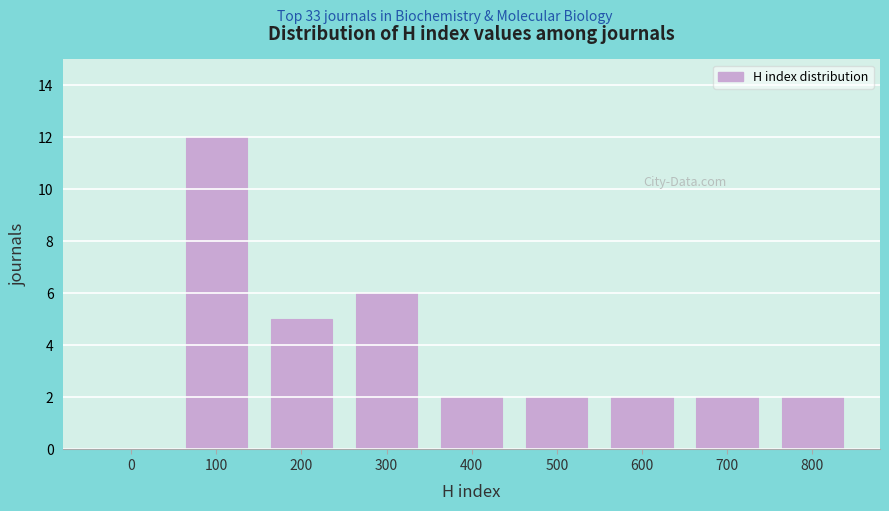

Reading left to right, list all the values displayed in this chart.

0=0	100=12	200=5	300=6	400=2	500=2	600=2	700=2	800=2